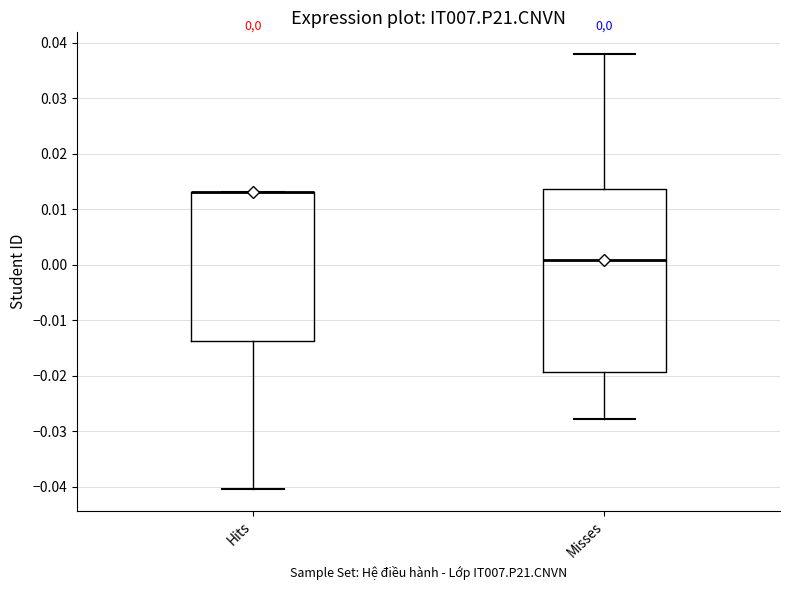

Which box is the tallest, from its lower edge to its upper edge?

Misses